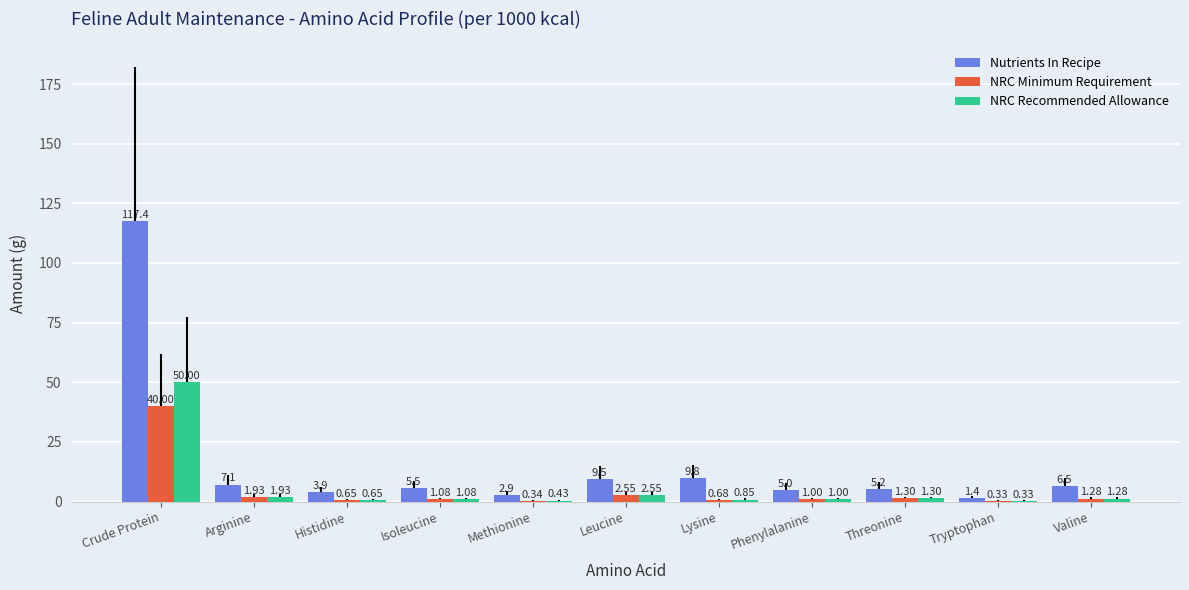

Which series changed the most between Lysine and Phenylalanine?

Nutrients In Recipe